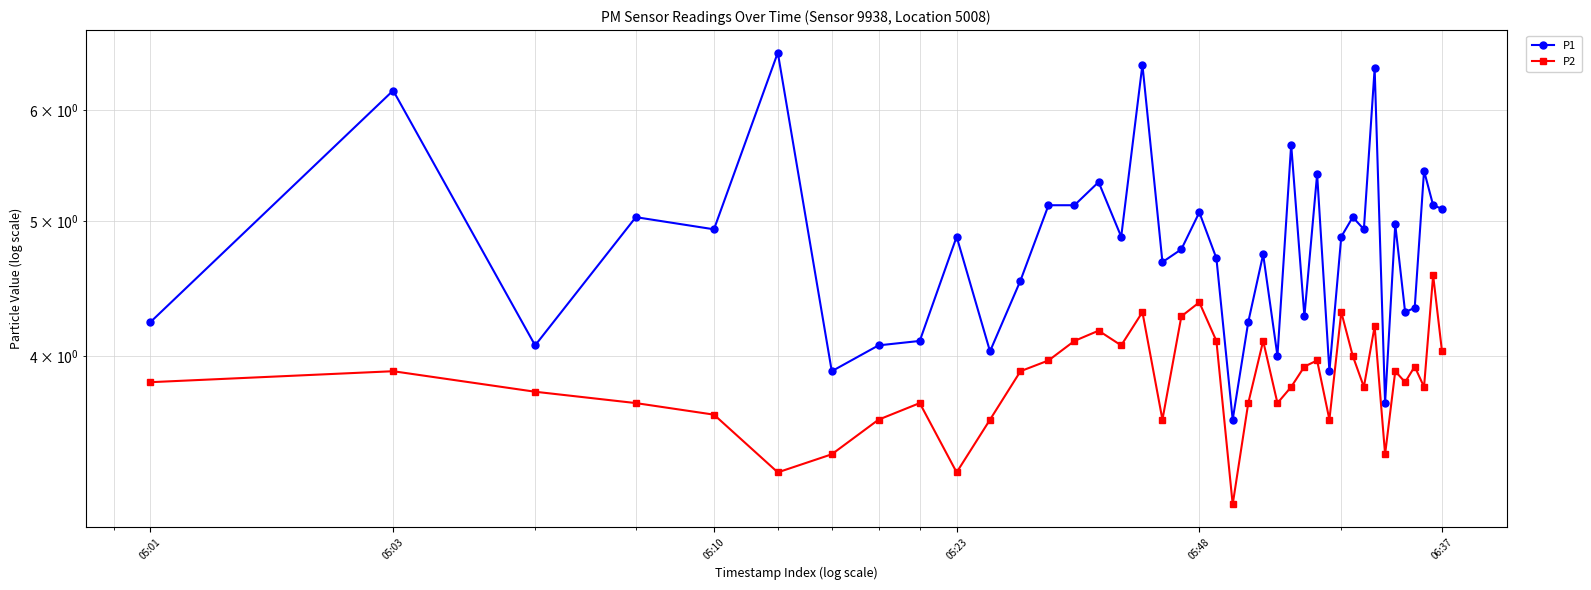

Reading left to right, list all the values displayed in this chart.

P1: 4.2	6.2	4.1	5.0	4.9	6.6	3.9	4.1	4.1	4.9	4.0	4.5	5.1	5.1	5.3	4.9	6.5	4.7	4.8	5.1	4.7	3.6	4.2	4.7	4.0	5.7	4.3	5.4	3.9	4.9	5.0	4.9	6.4	3.7	5.0	4.3	4.3	5.4	5.1	5.1
P2: 3.8	3.9	3.8	3.7	3.6	3.3	3.4	3.6	3.7	3.3	3.6	3.9	4.0	4.1	4.2	4.1	4.3	3.6	4.3	4.4	4.1	3.1	3.7	4.1	3.7	3.8	3.9	4.0	3.6	4.3	4.0	3.8	4.2	3.4	3.9	3.8	3.9	3.8	4.6	4.0